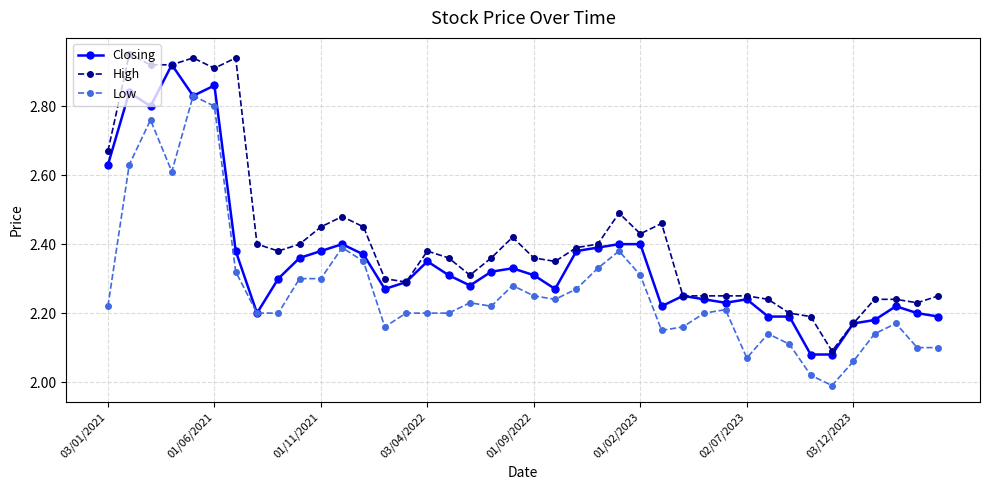

True or false: Low and High cross at least once.

False